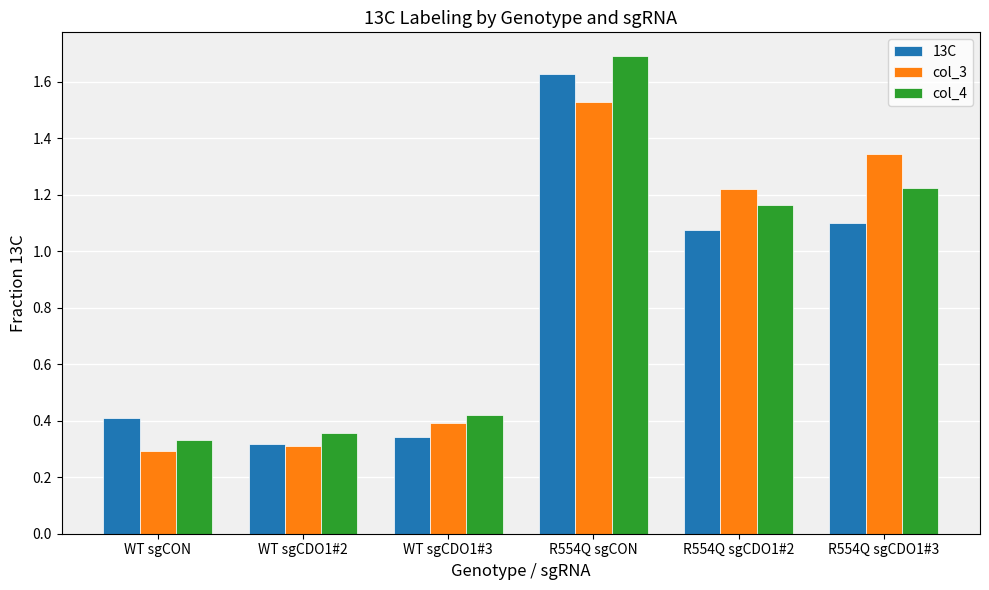

What is the label of the 4th bar from the left?

R554Q sgCON